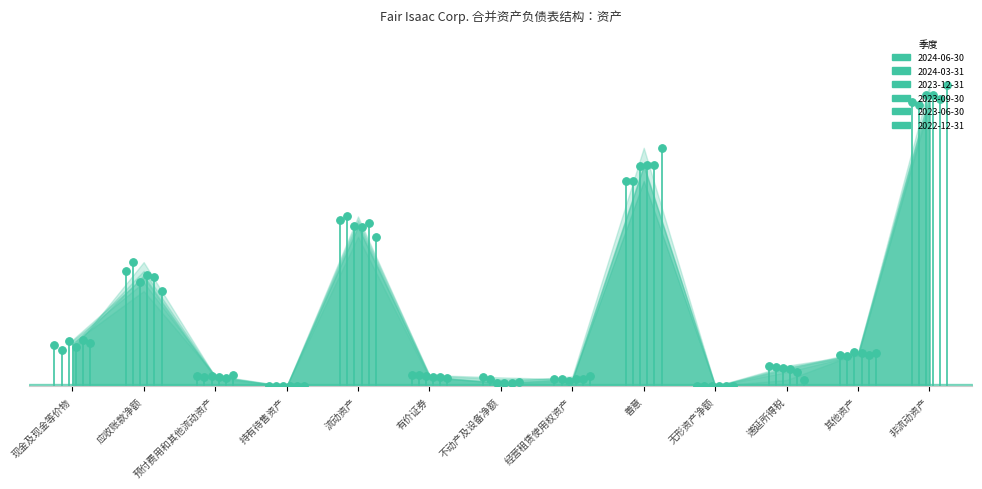

Which series has the largest total across all categories?

2022-12-31